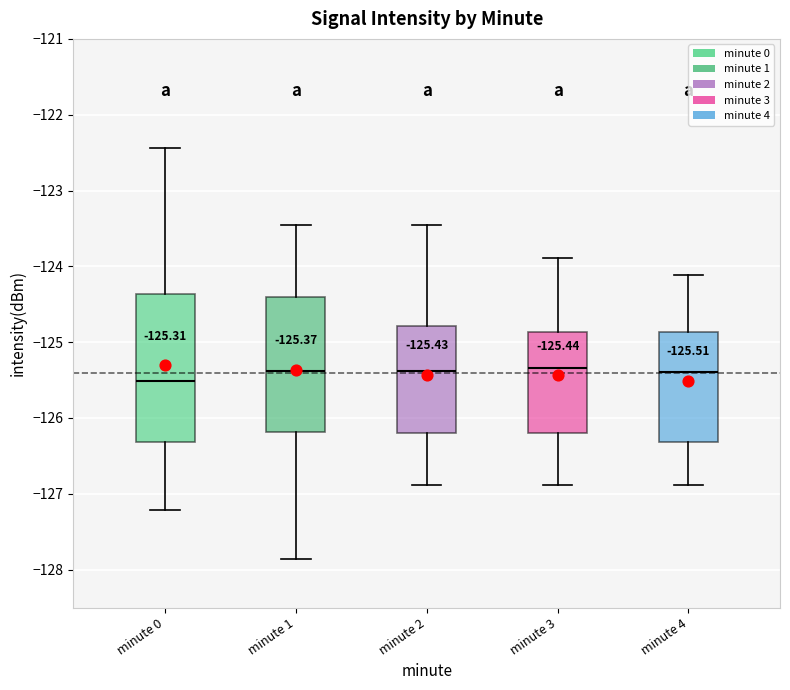

Which box is the tallest, from its lower edge to its upper edge?

minute 0